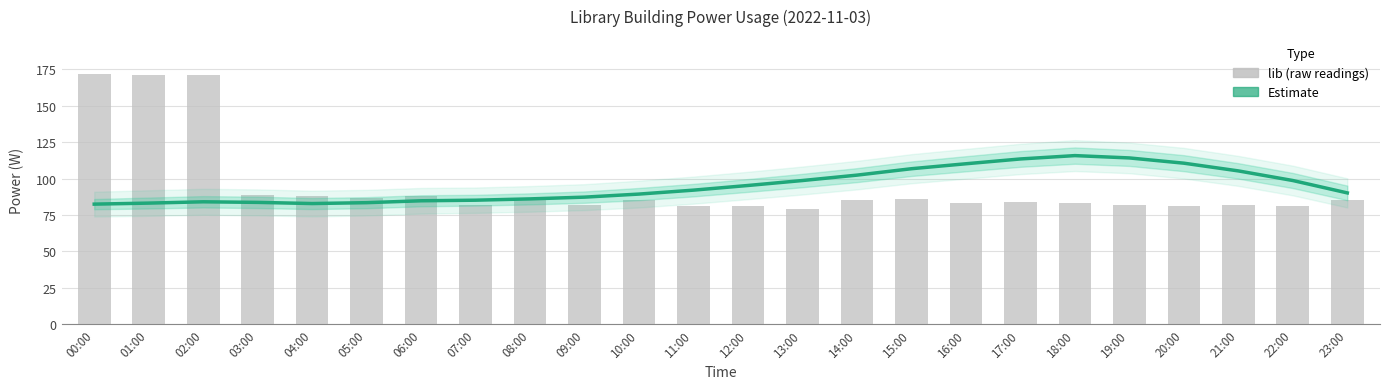

What is the label of the 14th bar from the right?

10:00